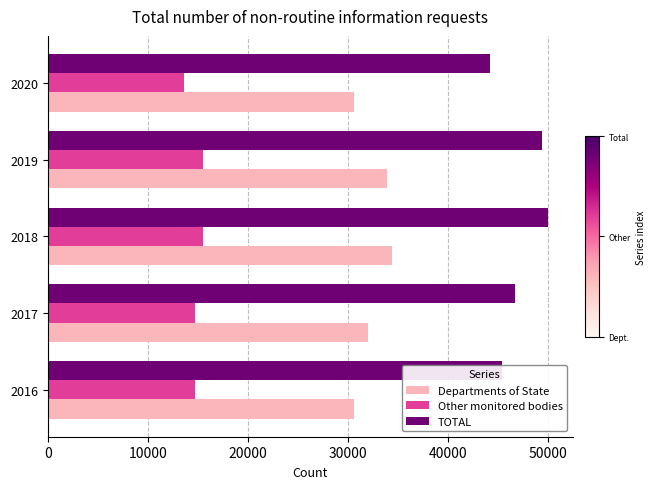

What is the sum of all Departments of State values?

161654